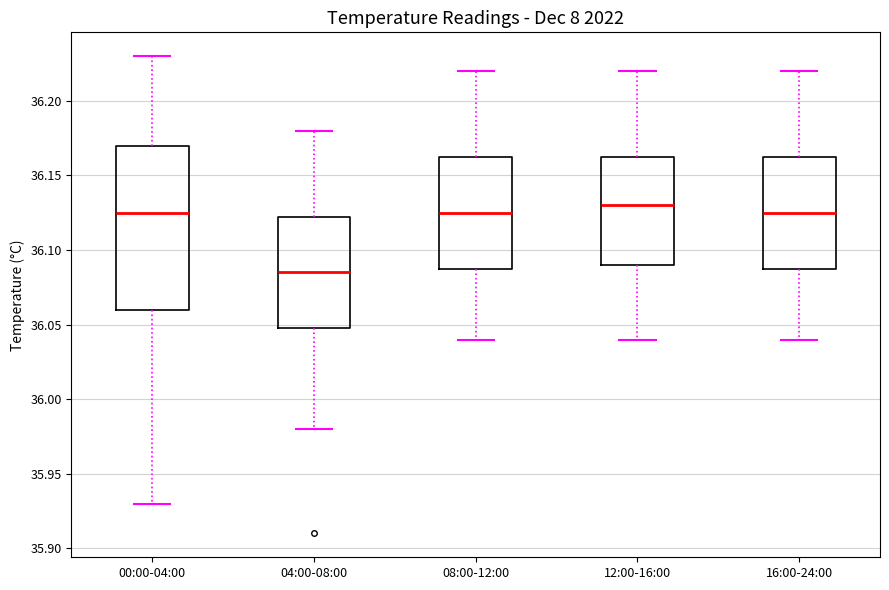

Where is the lower edge of the box for 04:00-08:00 on the y-axis? The values are not printed on the chart, so give them approximately, as read against the axis.

36.050